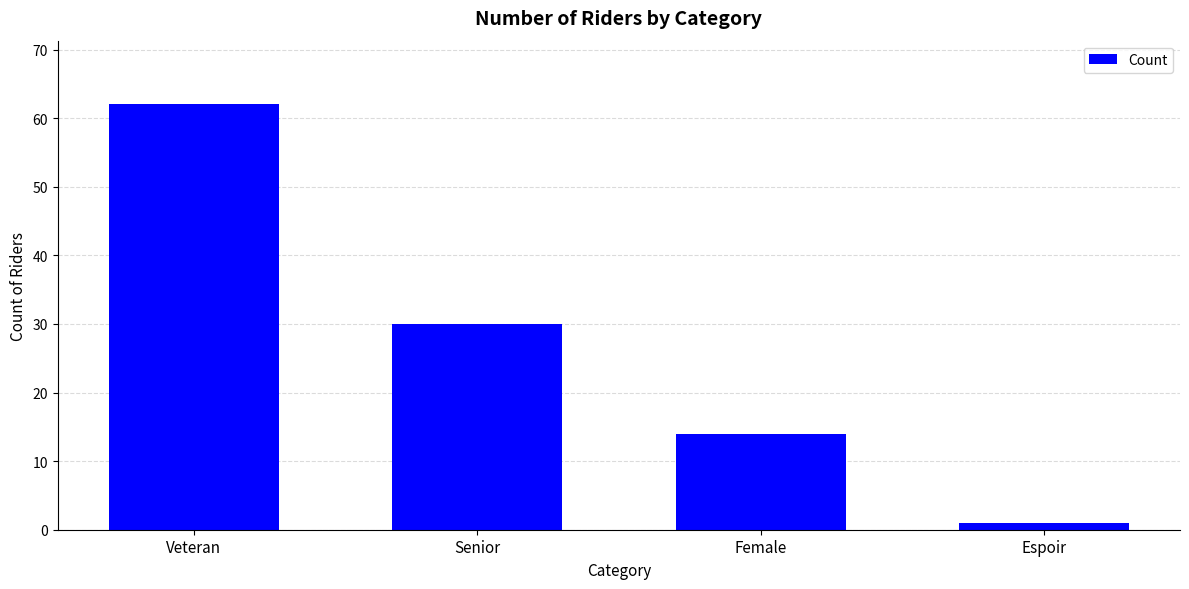

What is the maximum value shown in the chart?

62